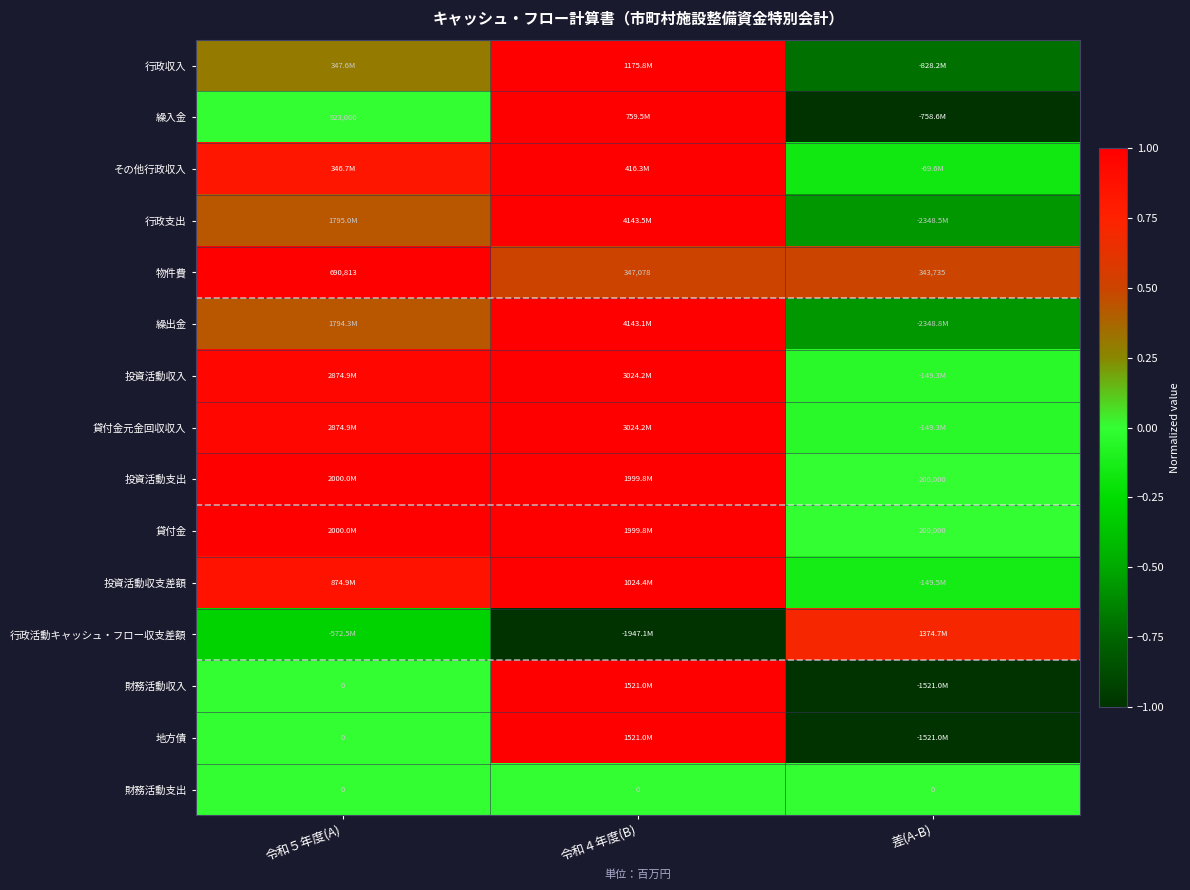

At which label does 行政活動キャッシュ・フロー収支差額 first exceed 0?

差(A-B)